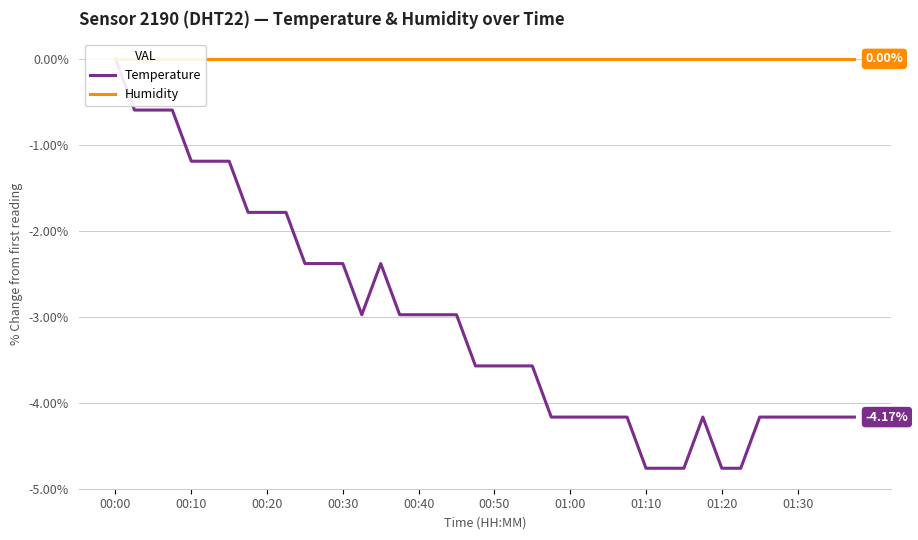

Is the value of Humidity at 39 greater than the value of Temperature at 01:30?

Yes